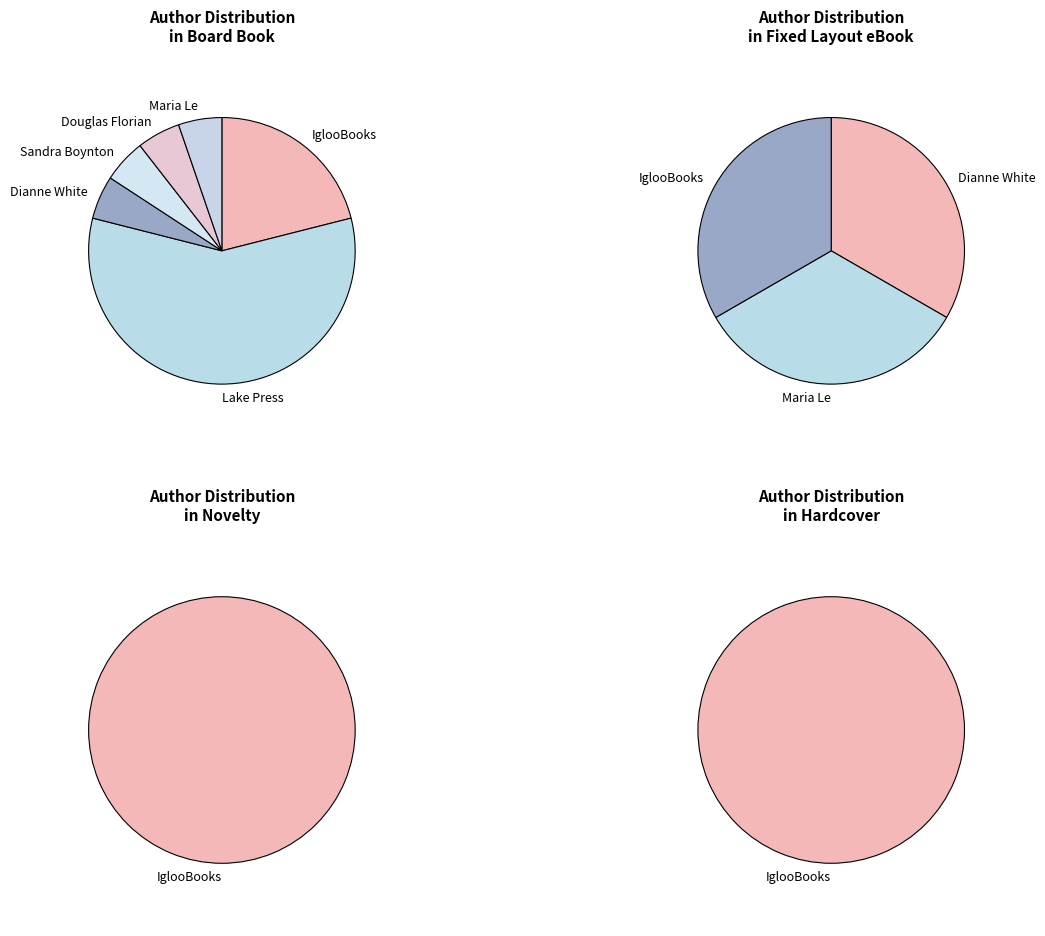

Which slice is the smallest?

Dianne White